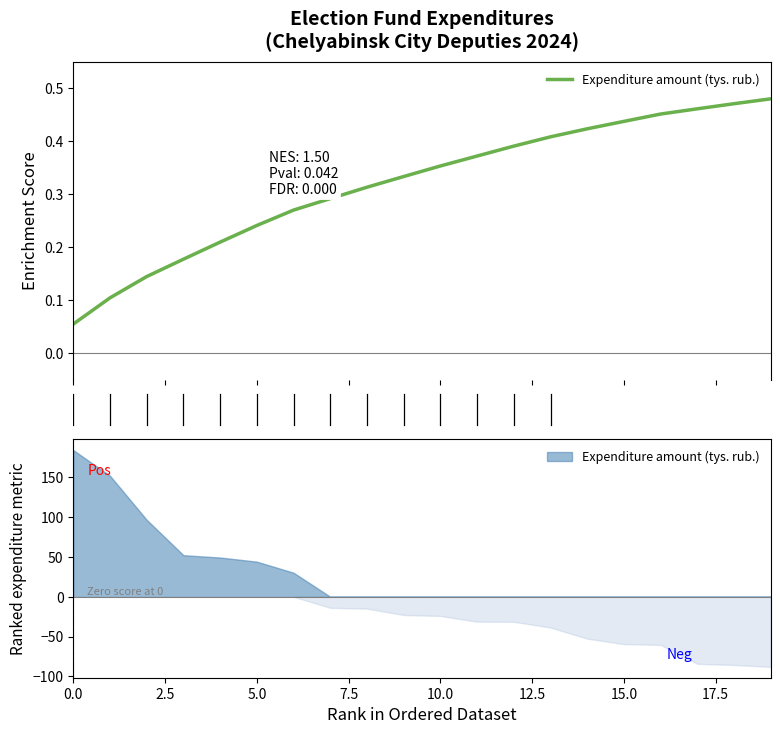

What is the greatest value displayed?

0.5